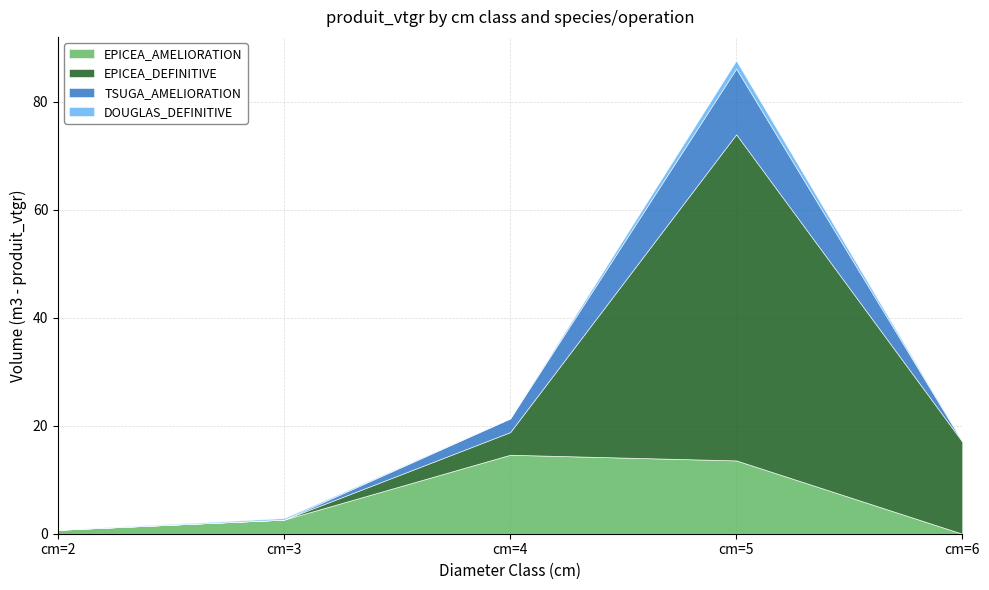

Reading left to right, transcribe all the data shown in this chart.

EPICEA_AMELIORATION: 0.7	2.6	14.6	13.6	0.0
EPICEA_DEFINITIVE: 0.0	0.0	4.2	60.4	17.1
TSUGA_AMELIORATION: 0.0	0.0	2.5	12.2	0.0
DOUGLAS_DEFINITIVE: 0.0	0.3	0.0	1.5	0.0